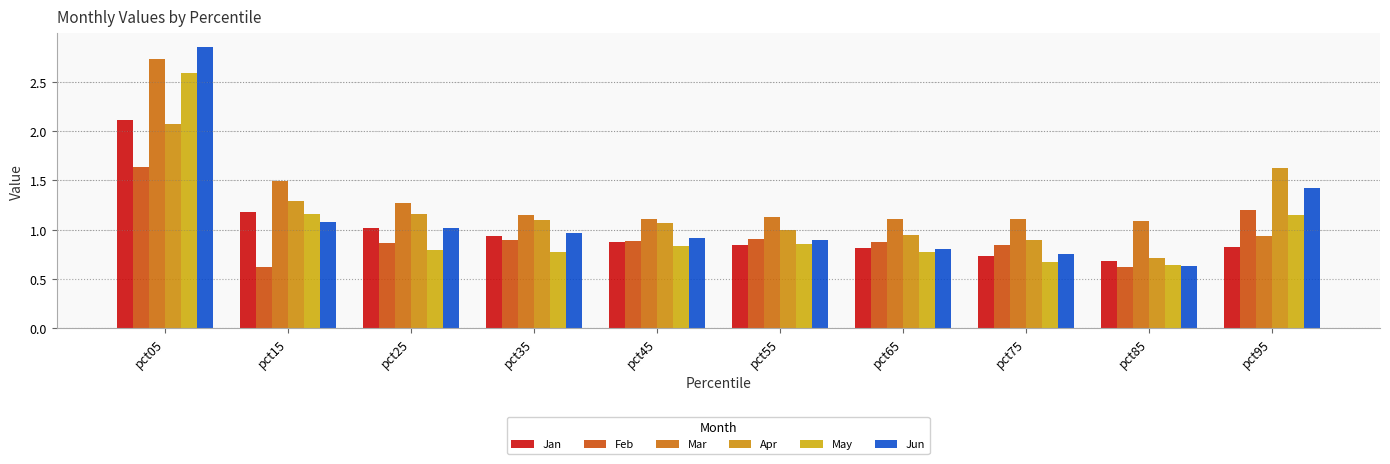

What is the sum of all Jun values?

11.3